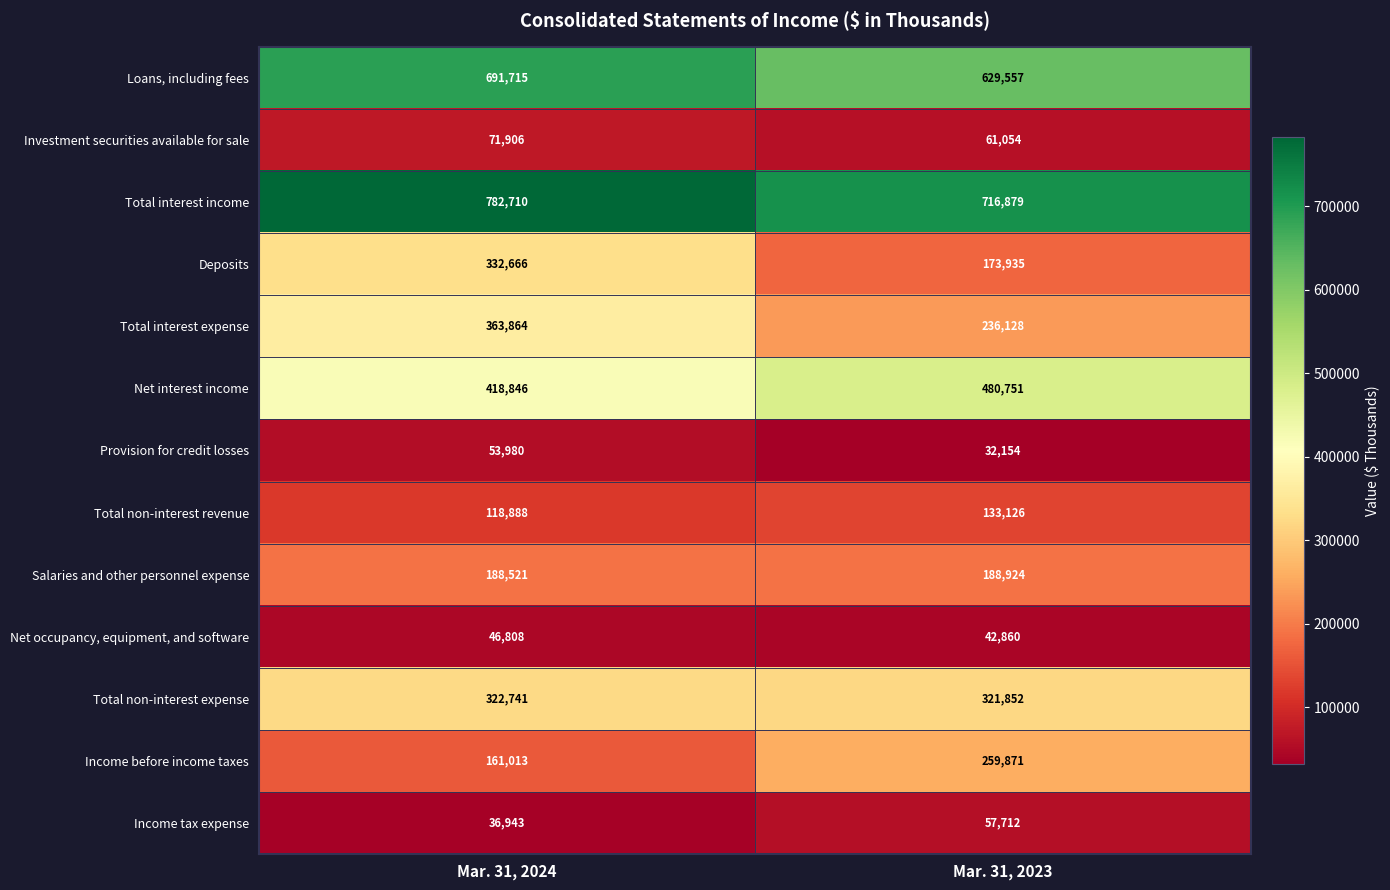

The value of Net occupancy, equipment, and software at Mar. 31, 2023 is 56568. True or false?

False